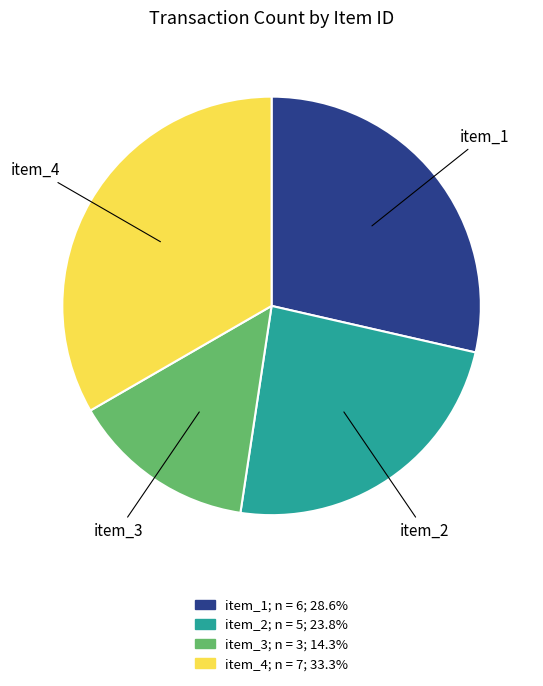

Rank the categories by value from lowest to highest.

item_3, item_2, item_1, item_4